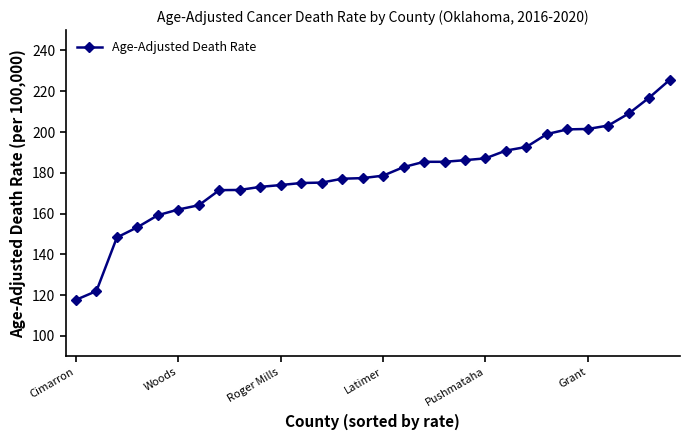

What is the sum of all values?

5367.2